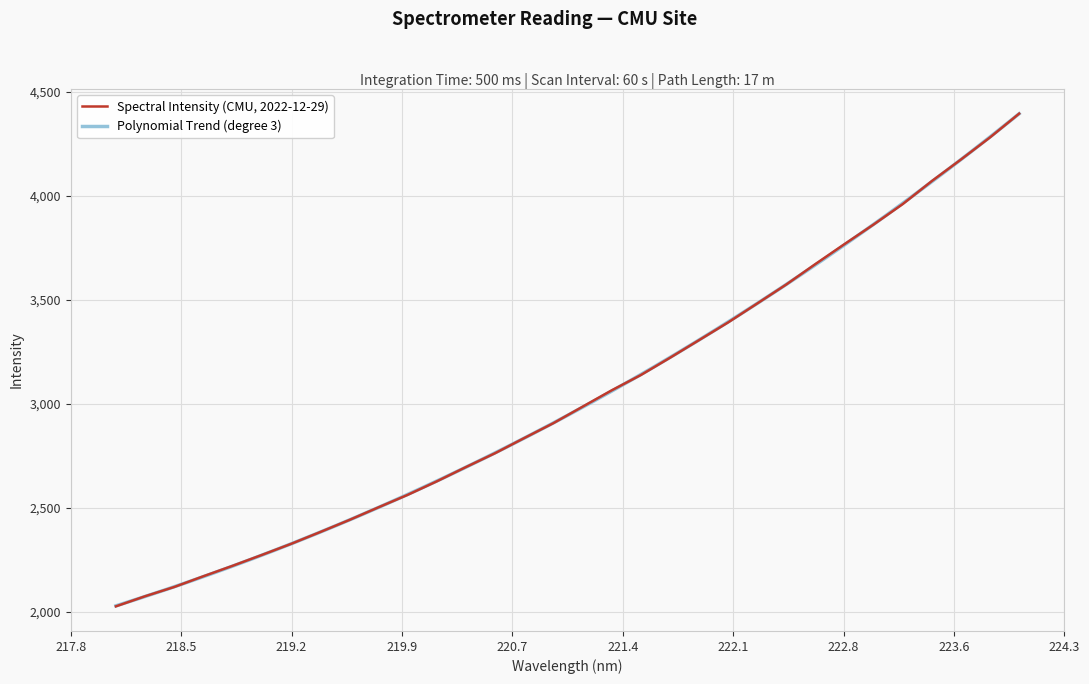

List the labels in order of value, largest first.

223.9802, 223.7895, 223.5987, 223.408, 223.2172, 223.0264, 222.8355, 222.6447, 222.4538, 222.263, 222.0721, 221.8812, 221.6902, 221.4993, 221.3083, 221.1174, 220.9264, 220.7354, 220.5444, 220.3533, 220.1623, 219.9712, 219.7801, 219.589, 219.3979, 219.2067, 219.0156, 218.8244, 218.6332, 218.442, 218.2508, 218.0596